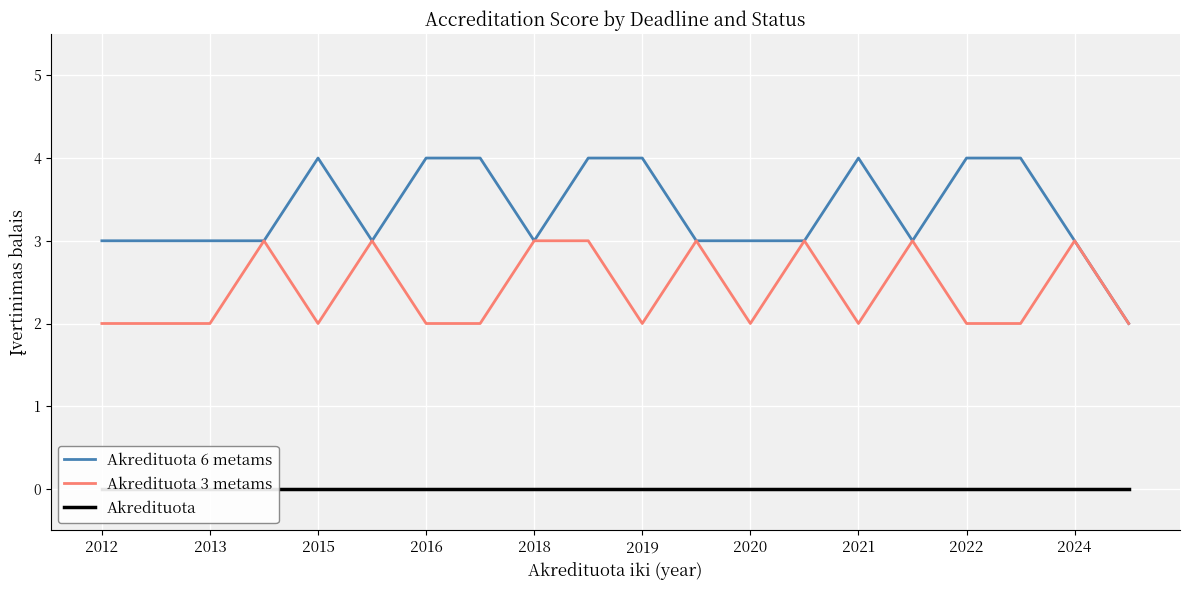

The value of Akredituota 6 metams at 2024 is 5. True or false?

False